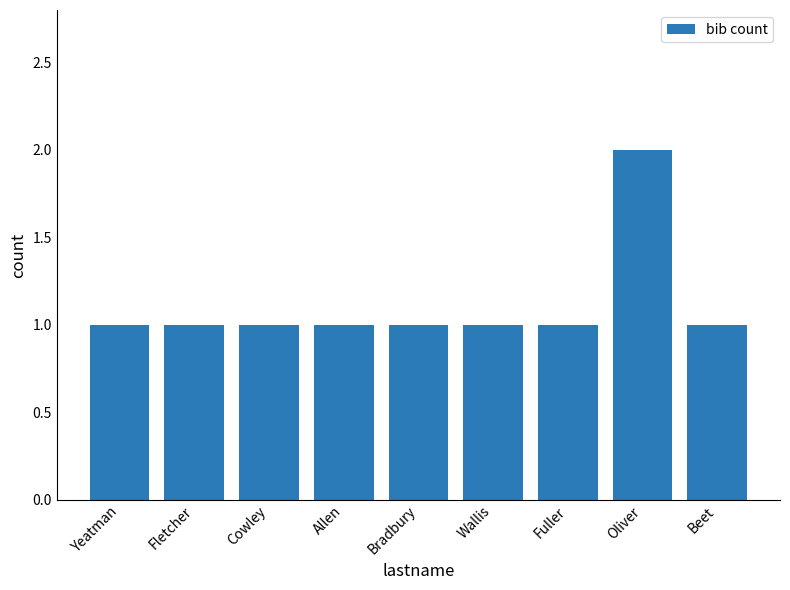

The value at Yeatman is 1. True or false?

True